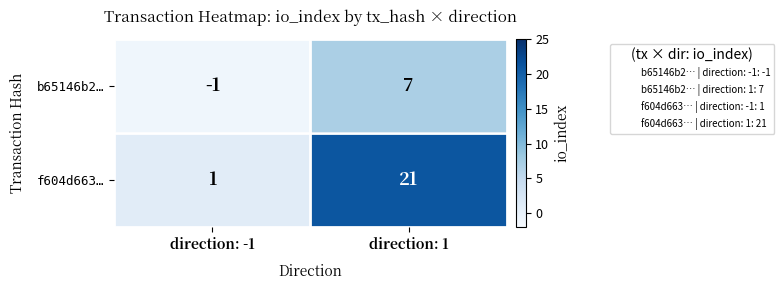

Which category has the lowest value in the b65146b2… series?

direction: -1